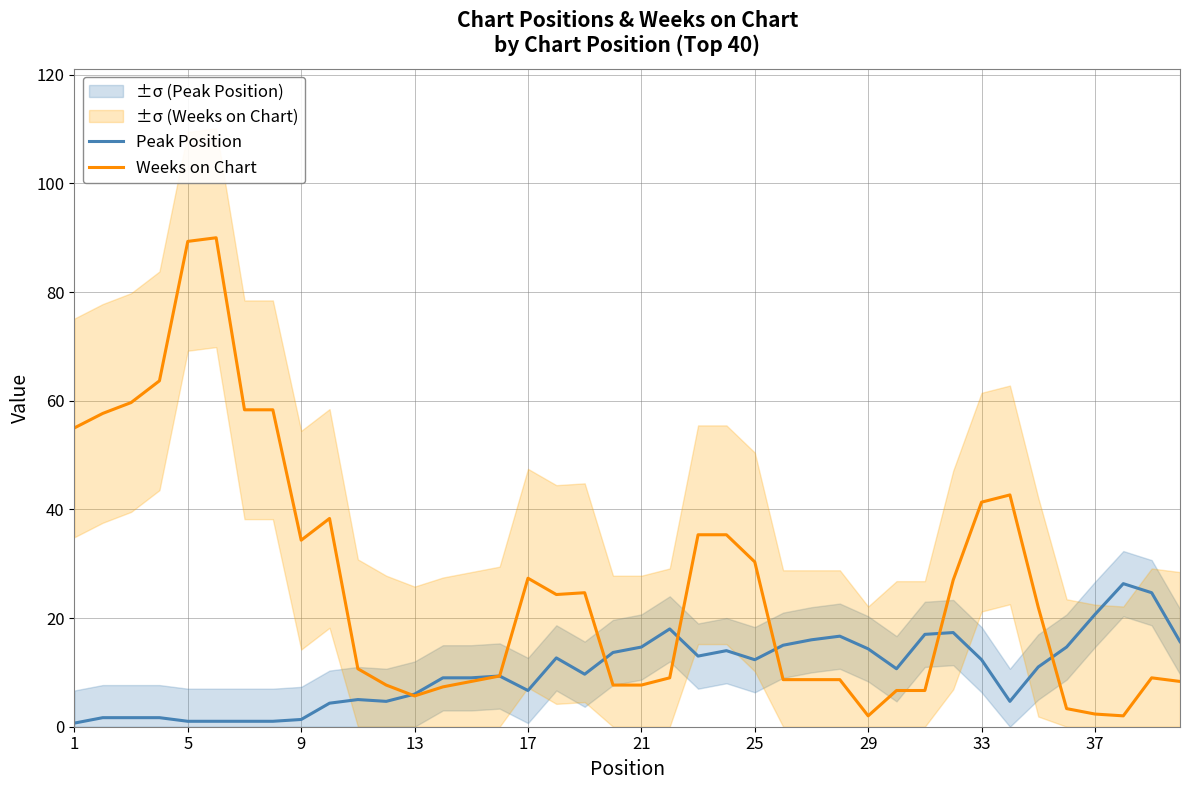

What is the highest value of the Peak Position series?

26.3